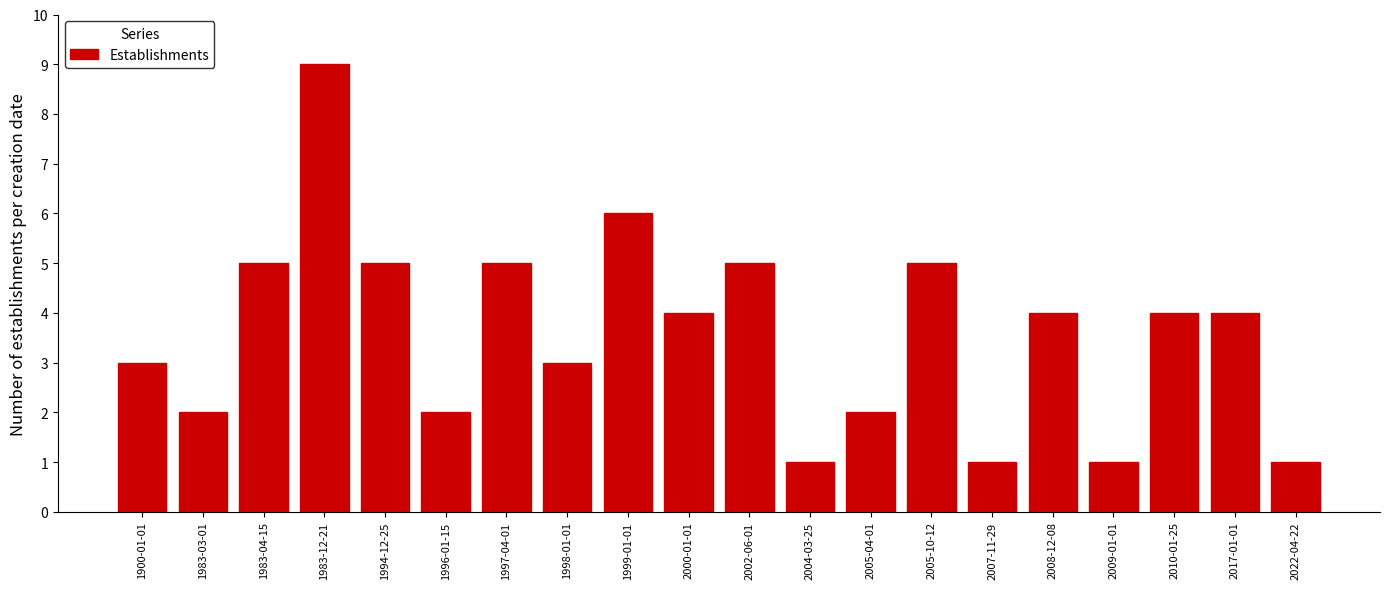

Reading left to right, what are all the values shown in this chart?

1900-01-01=3	1983-03-01=2	1983-04-15=5	1983-12-21=9	1994-12-25=5	1996-01-15=2	1997-04-01=5	1998-01-01=3	1999-01-01=6	2000-01-01=4	2002-06-01=5	2004-03-25=1	2005-04-01=2	2005-10-12=5	2007-11-29=1	2008-12-08=4	2009-01-01=1	2010-01-25=4	2017-01-01=4	2022-04-22=1